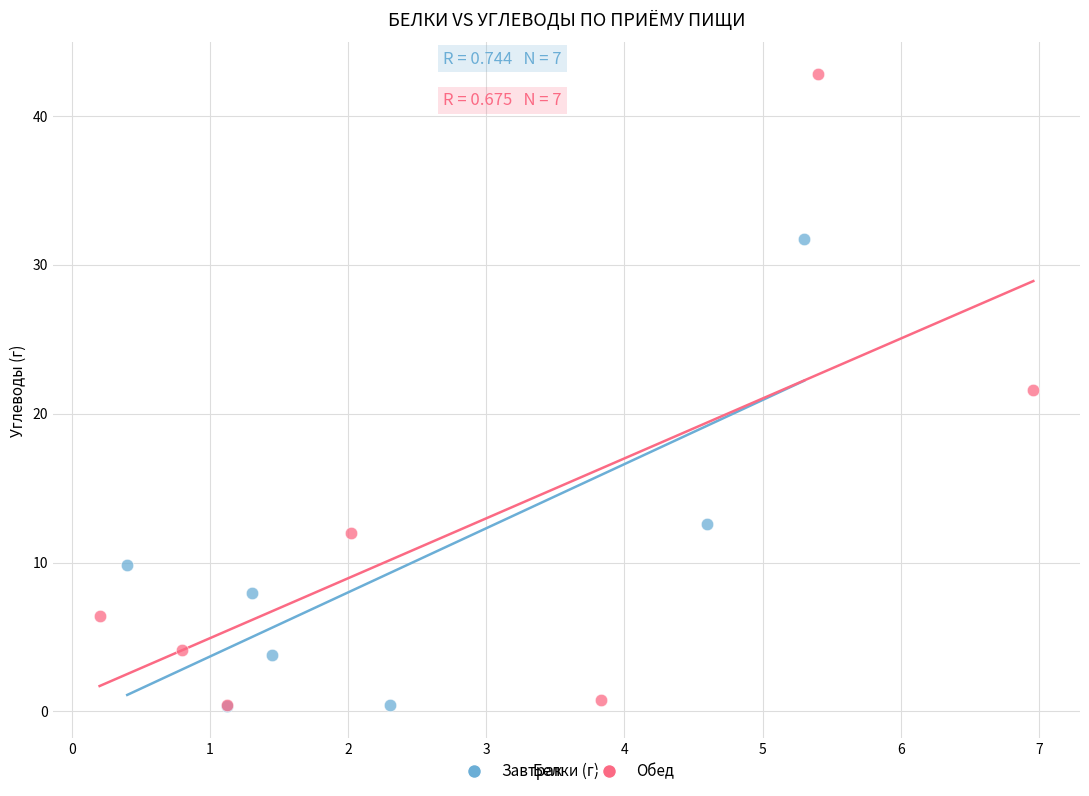

Which series contains the highest Y value?

Обед